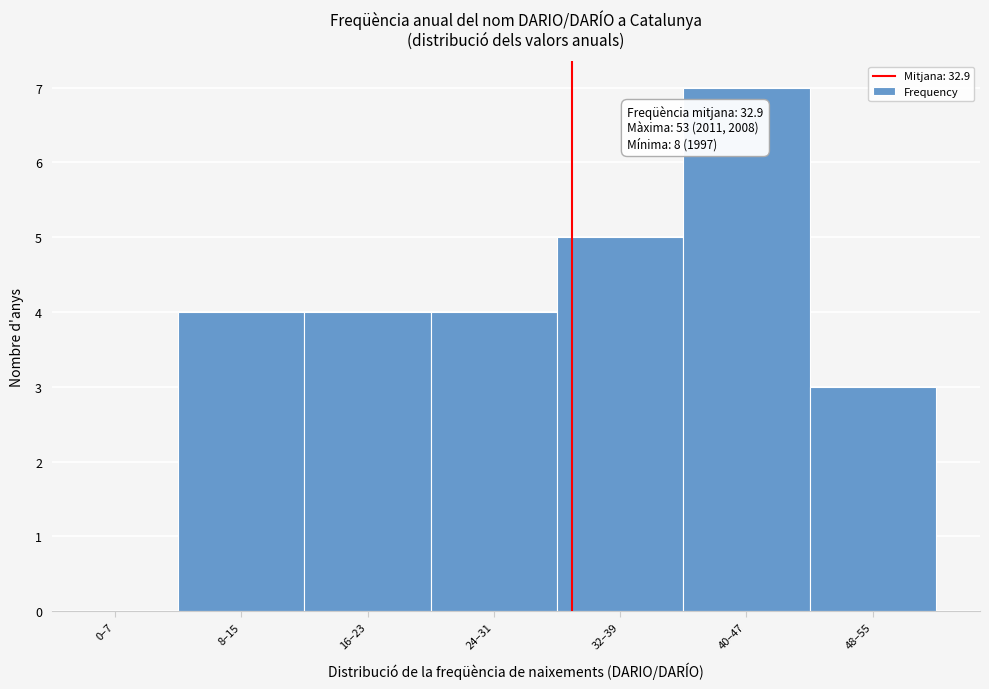

Reading left to right, transcribe all the data shown in this chart.

0–7=0	8–15=4	16–23=4	24–31=4	32–39=5	40–47=7	48–55=3